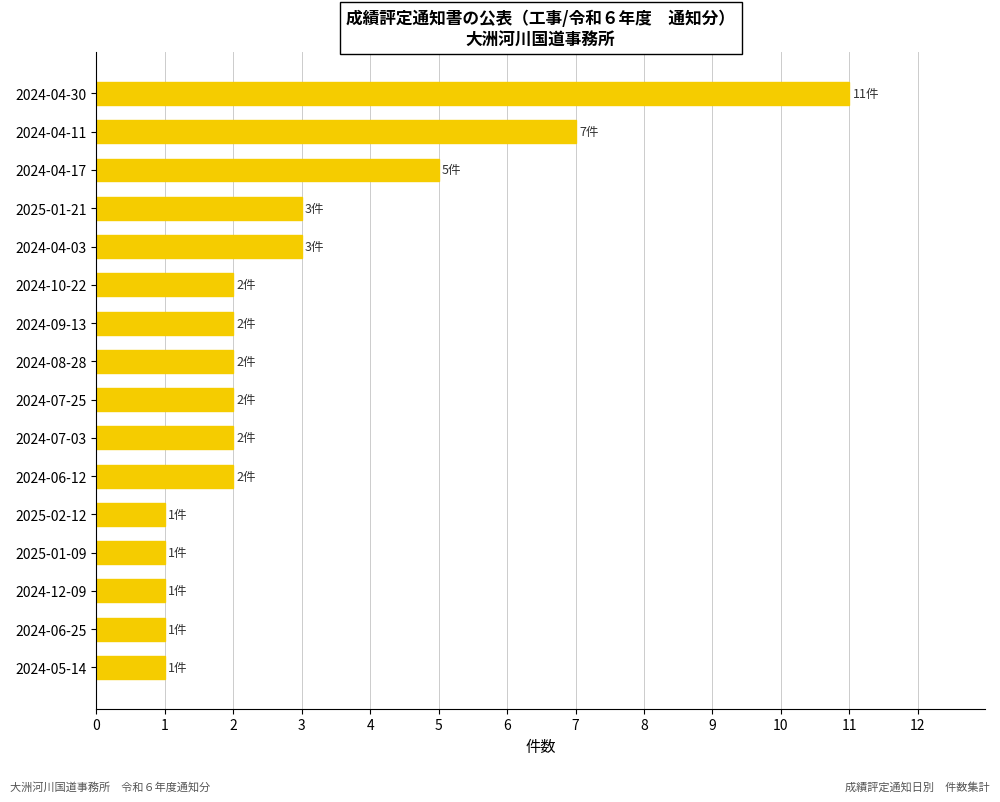

Reading bottom to top, extract all data points from this chart.

2024-05-14=1	2024-06-25=1	2024-12-09=1	2025-01-09=1	2025-02-12=1	2024-06-12=2	2024-07-03=2	2024-07-25=2	2024-08-28=2	2024-09-13=2	2024-10-22=2	2024-04-03=3	2025-01-21=3	2024-04-17=5	2024-04-11=7	2024-04-30=11